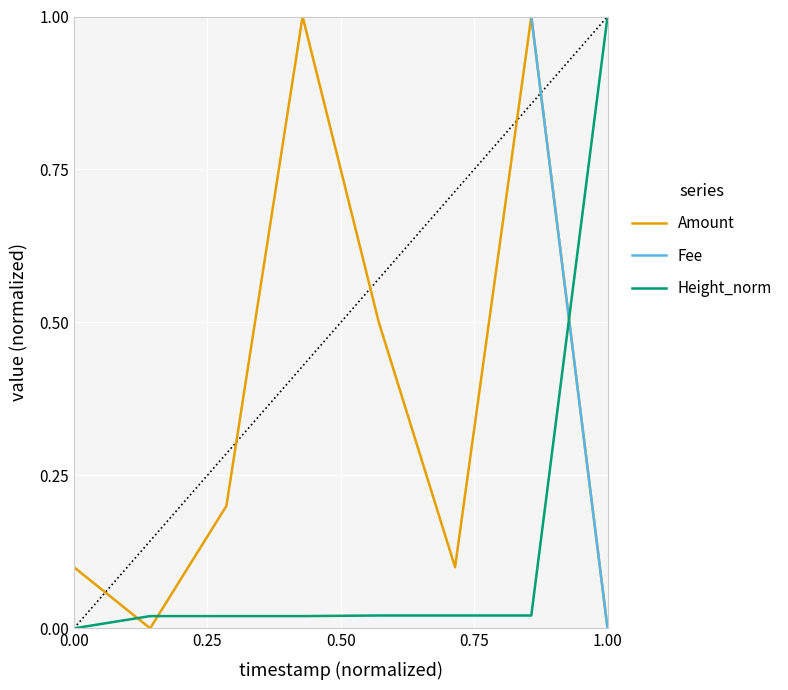

True or false: Fee and Height_norm cross at least once.

True